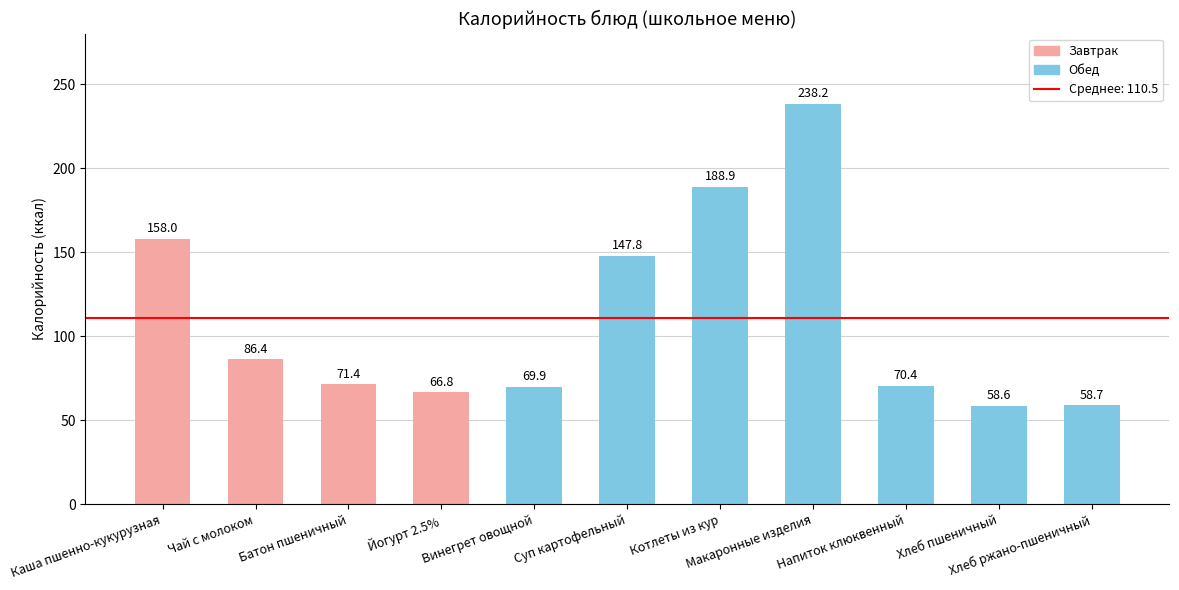

What is the smallest value displayed?

58.6